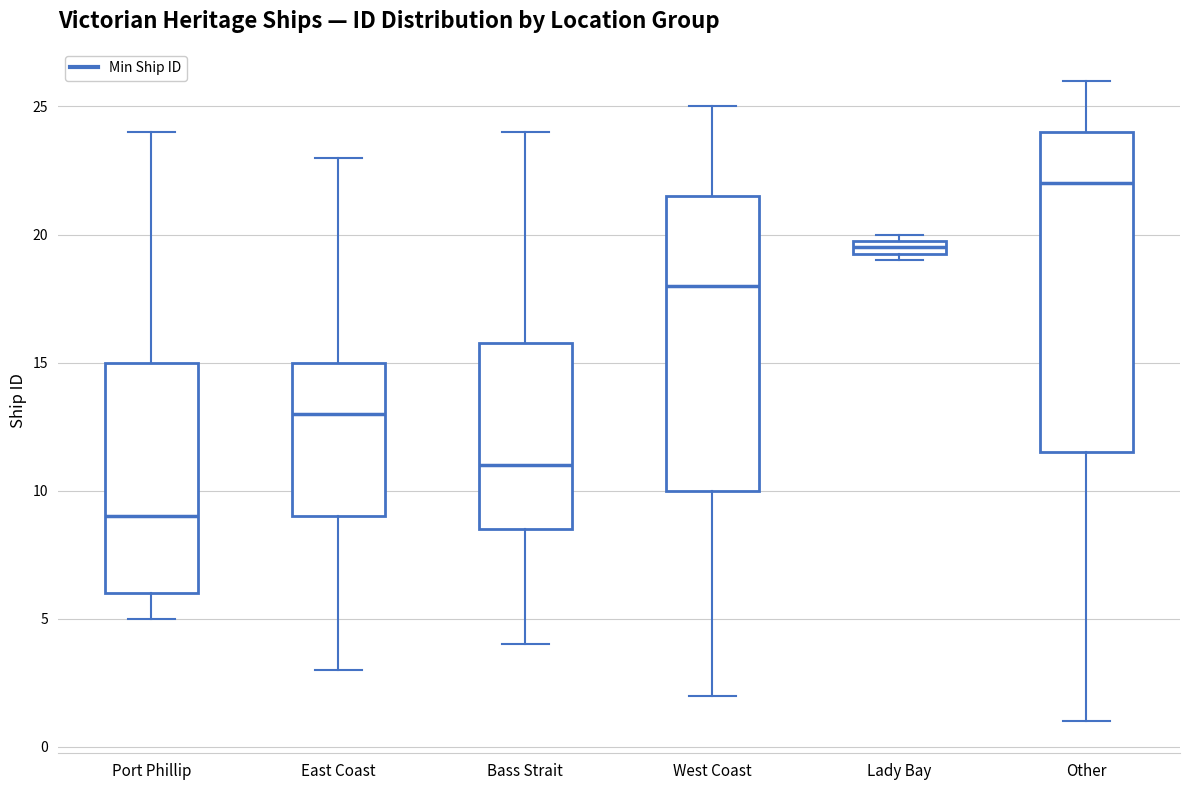

Which box's median line is the lowest?

Port Phillip